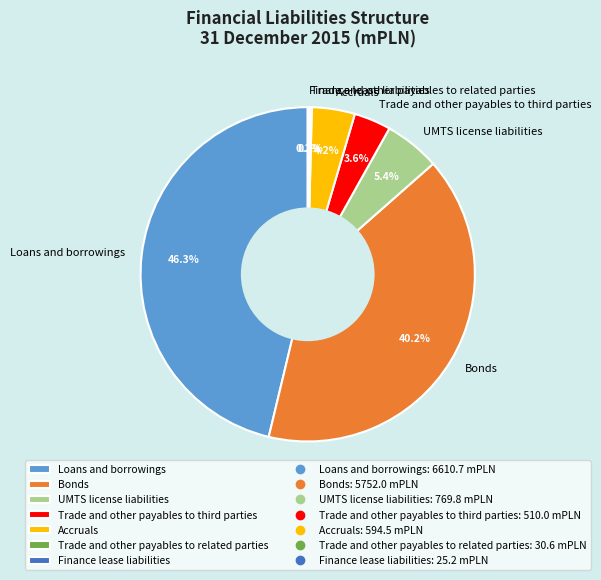

Which has a higher value, Bonds or UMTS license liabilities?

Bonds